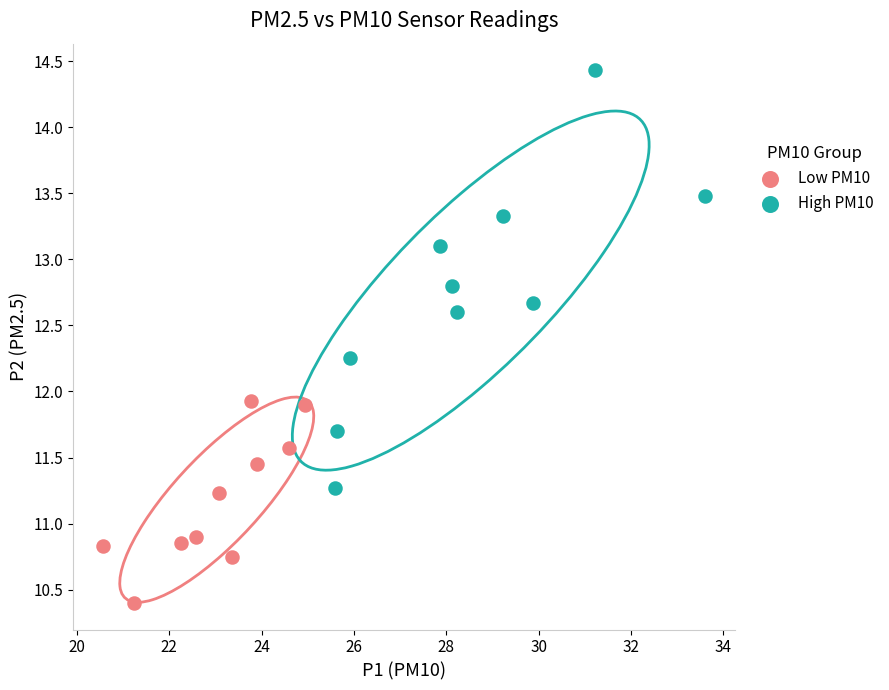

Which series reaches the maximum Y coordinate?

High PM10